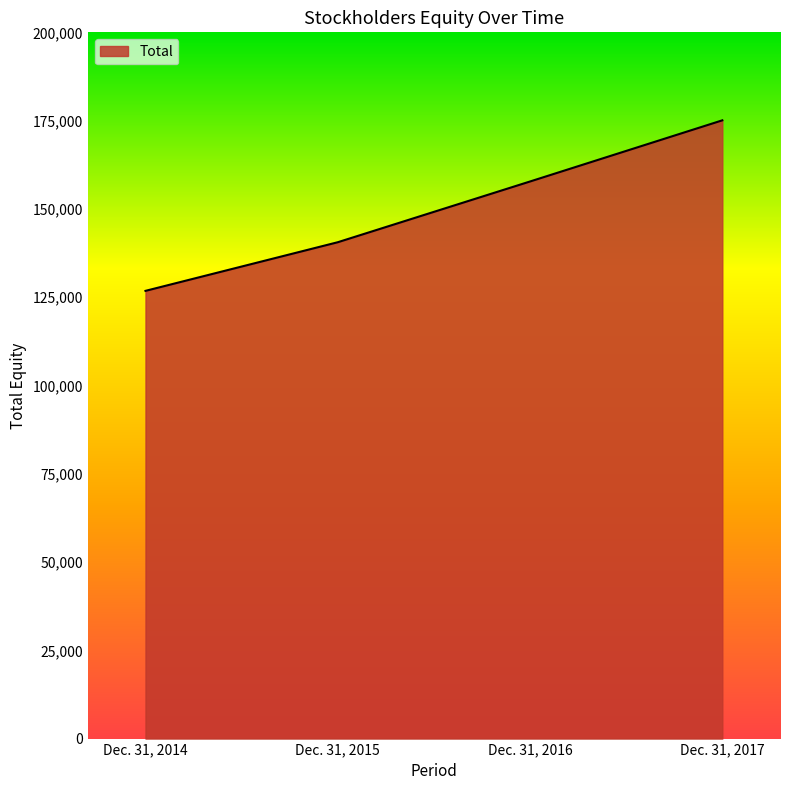

What is the minimum value shown in the chart?

126790